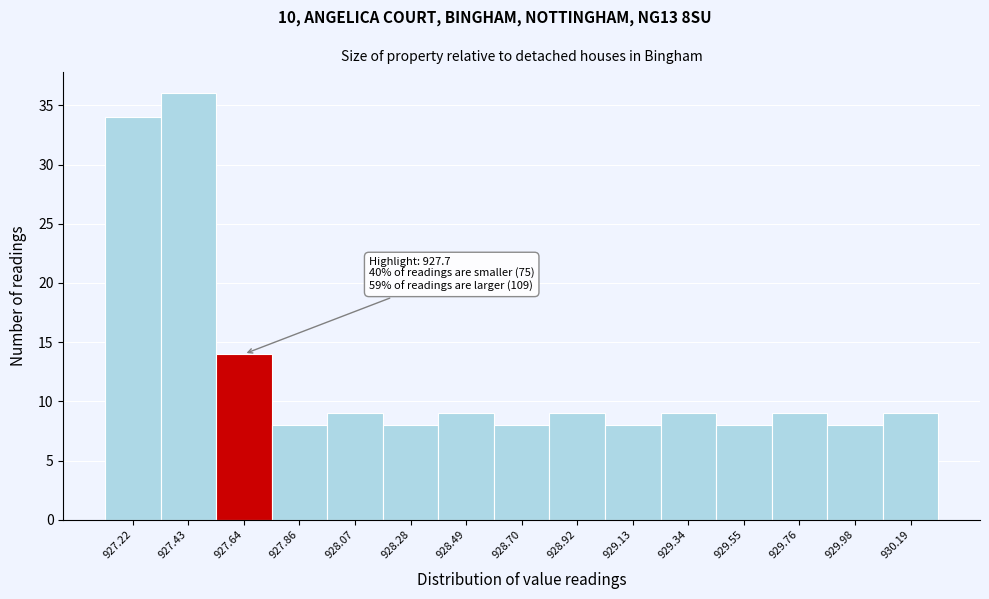

Reading left to right, what are all the values shown in this chart?

927.22=34	927.43=36	927.64=14	927.86=8	928.07=9	928.28=8	928.49=9	928.70=8	928.92=9	929.13=8	929.34=9	929.55=8	929.76=9	929.98=8	930.19=9